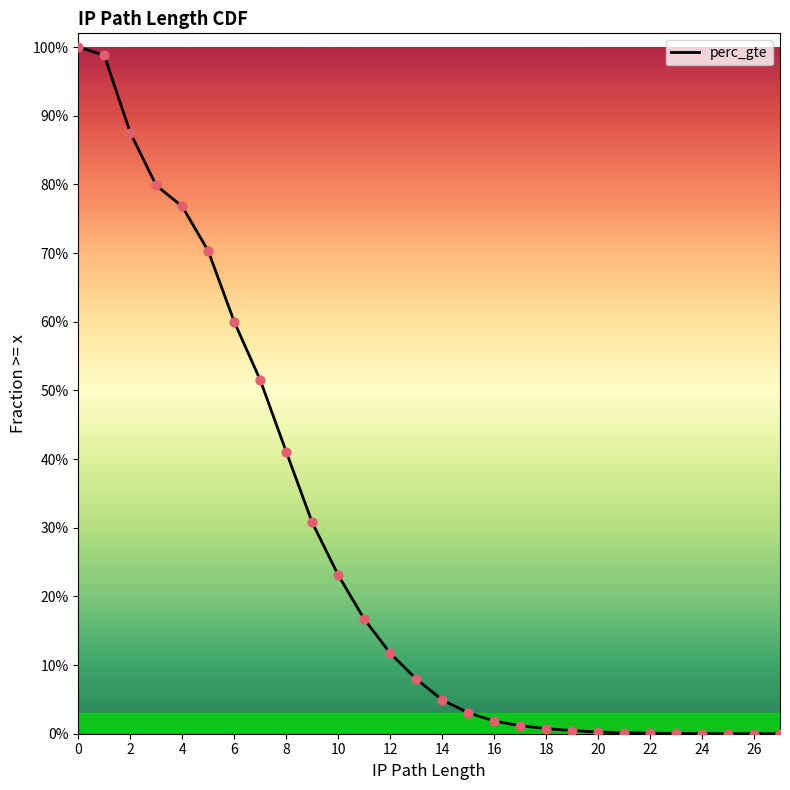

What is the change in value from 22 to 27?

-0.2